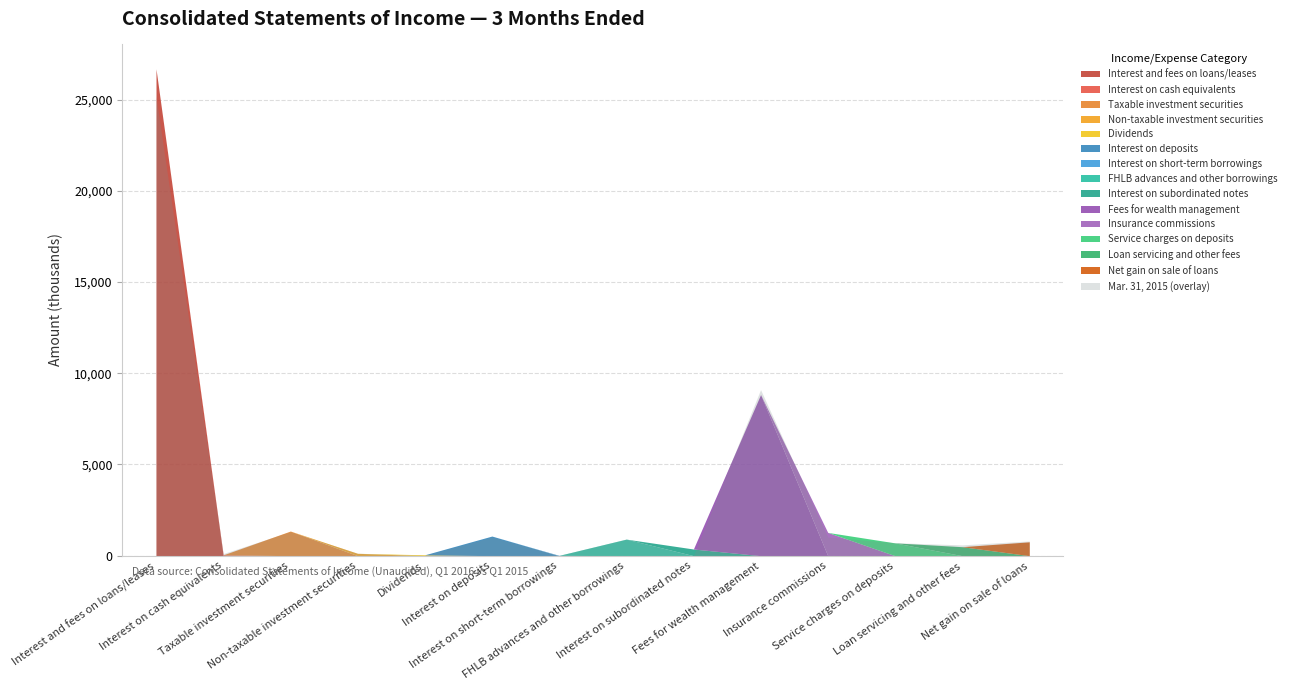

The value of Mar. 31, 2016 at Net gain on sale of loans is 760. True or false?

True